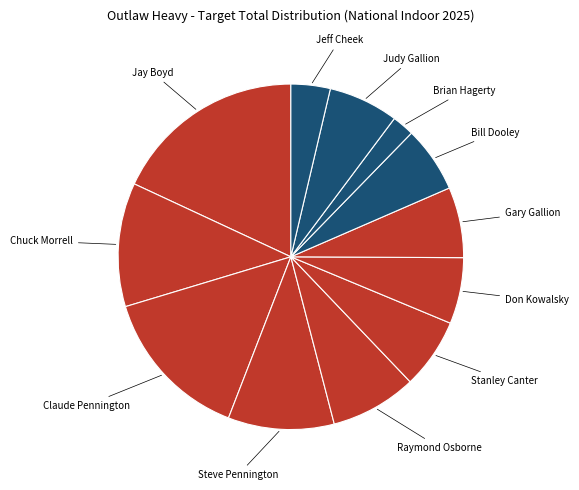

Is there a majority slice in this chart?

No